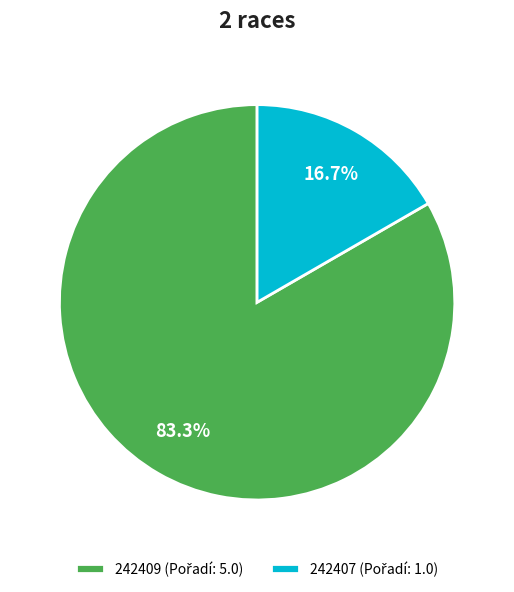

Is there a majority slice in this chart?

Yes